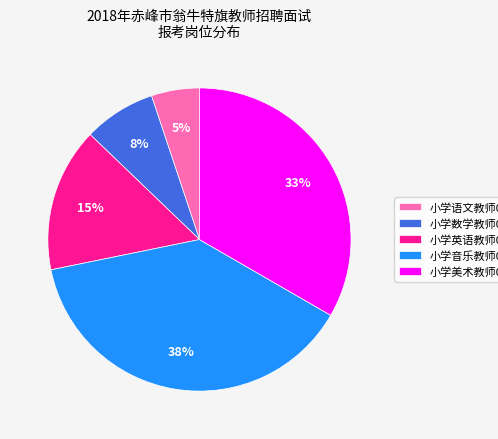

What is the largest slice in the pie chart?

小学音乐教师02